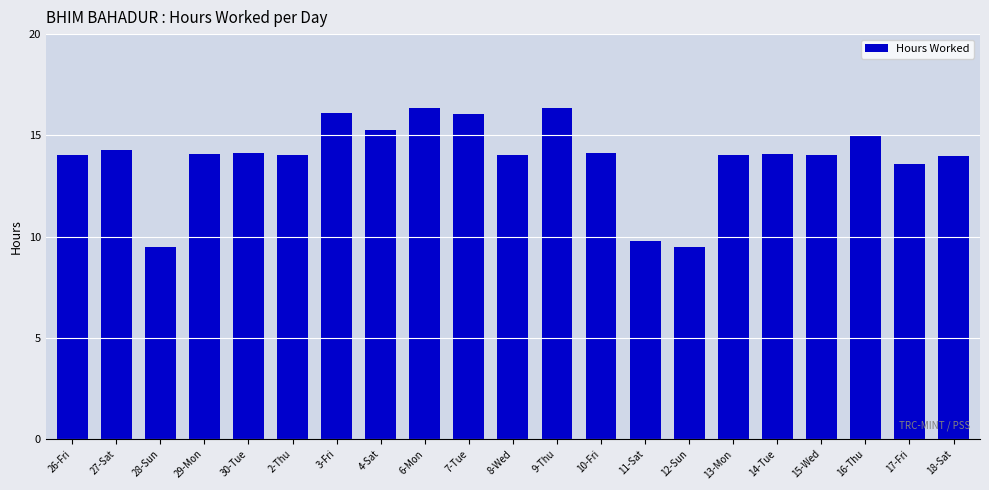

Approximately how many times larger is the value at 15-Wed compared to 6-Mon?

0.9